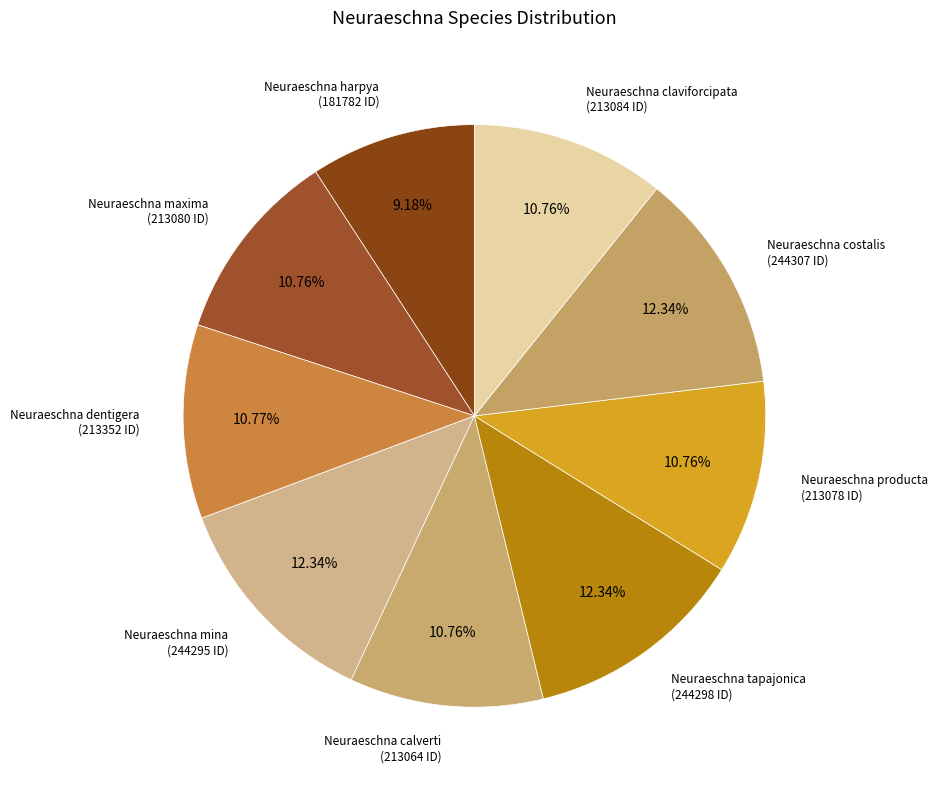

How many segments does this pie chart have?

9